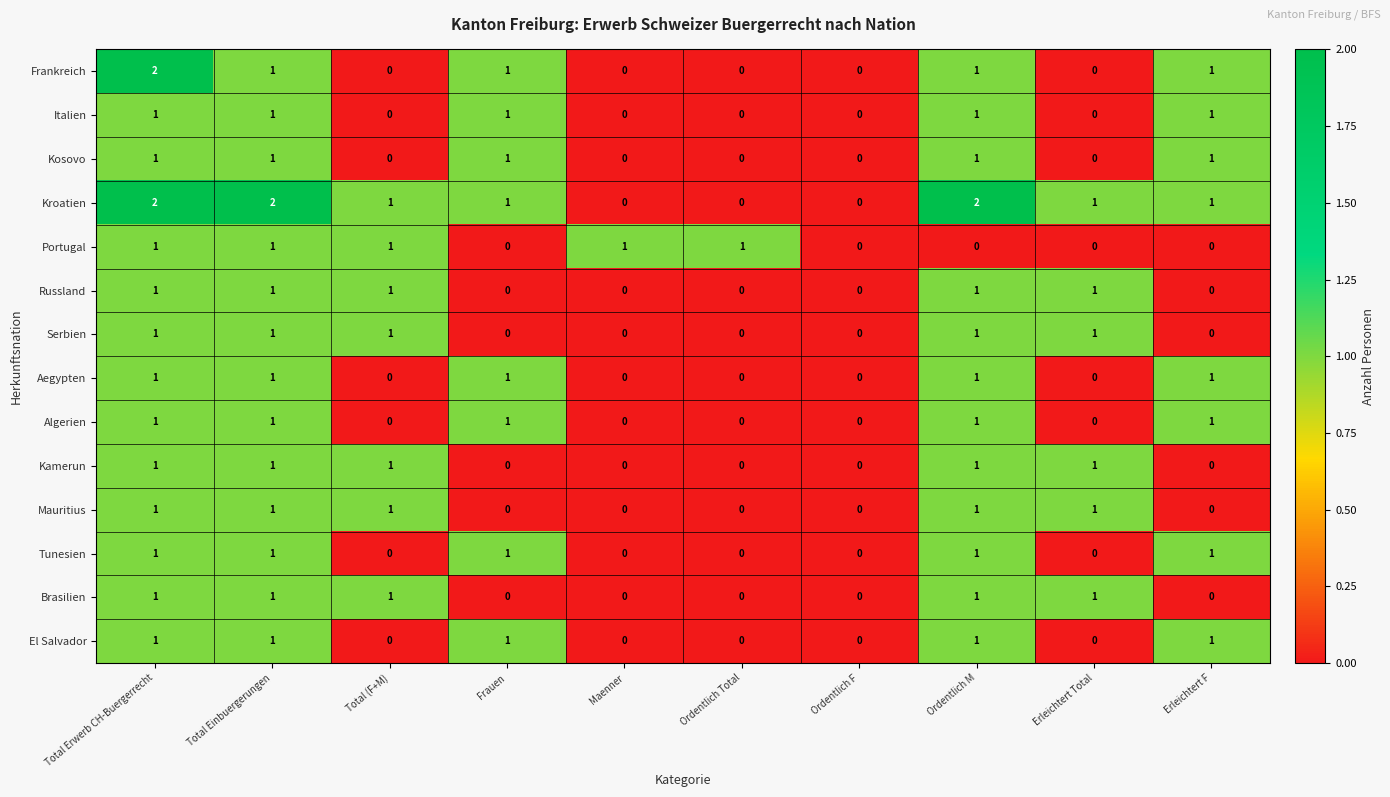

Count the number of categories in the chart.

10